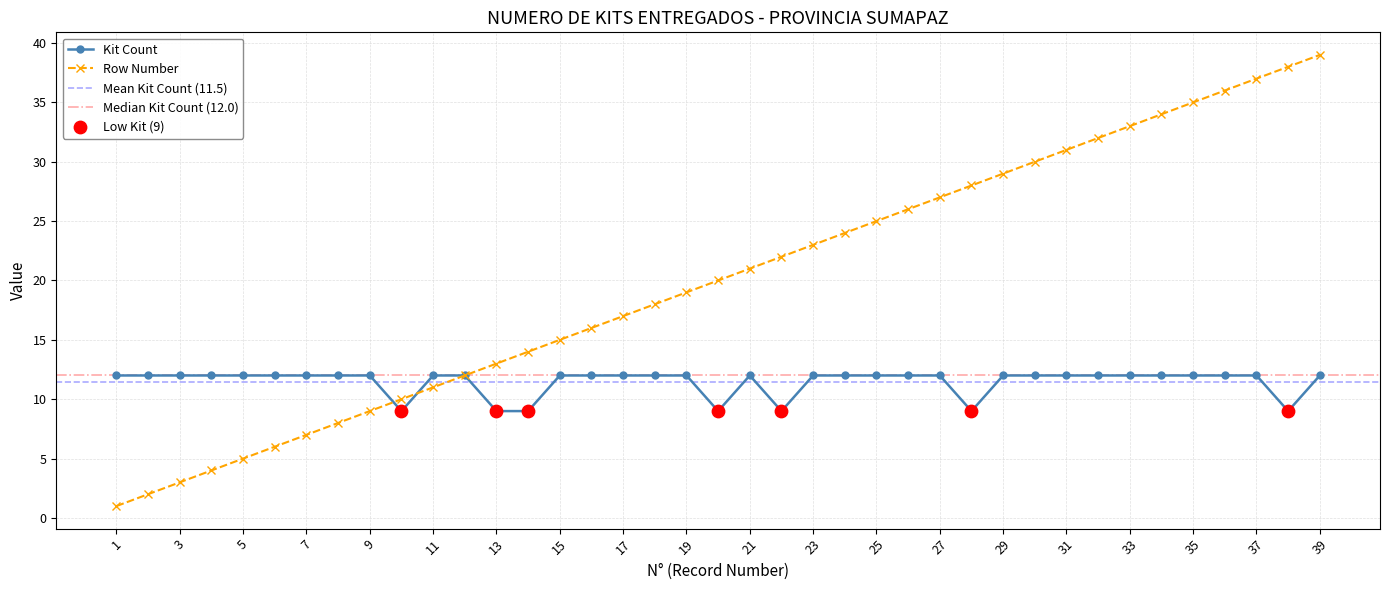

What is the total value across all series at 28?

37